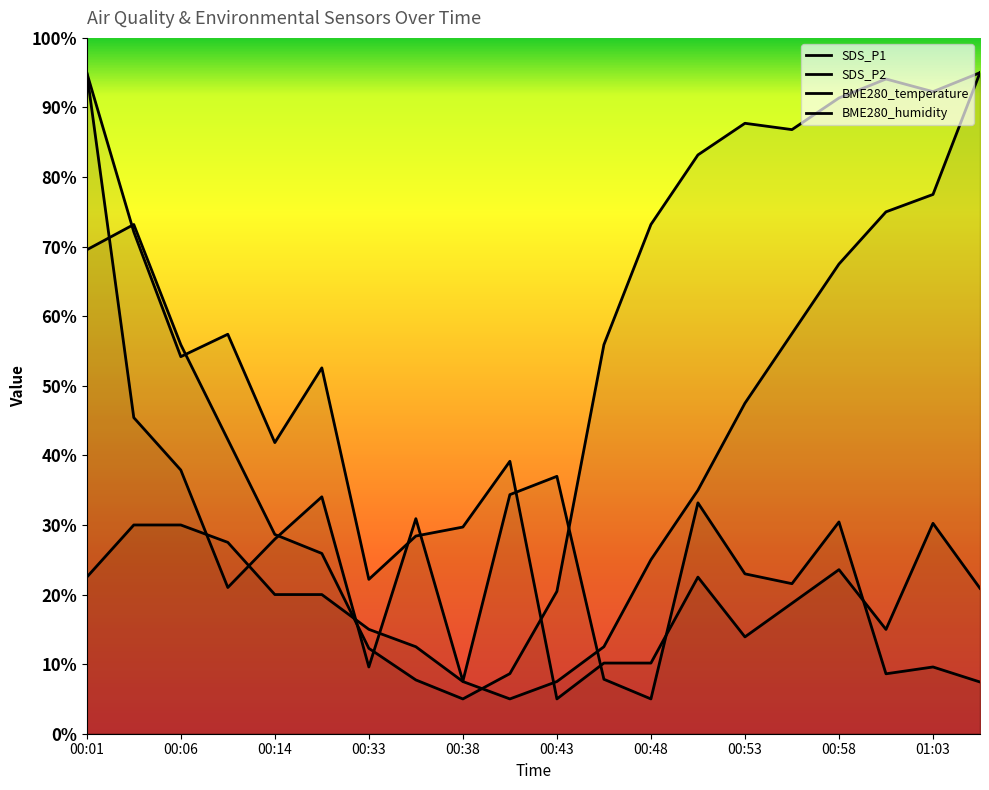

Reading left to right, what are all the values shown in this chart?

SDS_P1: 95.0	45.4	37.9	21.0	28.0	34.0	9.6	30.9	7.6	34.4	37.0	7.8	5.0	33.2	23.0	21.6	30.4	8.6	9.6	7.4
SDS_P2: 95.0	72.1	54.2	57.4	41.8	52.6	22.2	28.4	29.7	39.2	5.0	10.2	10.2	22.5	13.9	18.7	23.6	15.0	30.2	20.9
BME280_temperature: 22.5	30.0	30.0	27.5	20.0	20.0	15.0	12.5	7.5	5.0	7.5	12.5	25.0	35.0	47.5	57.5	67.5	75.0	77.5	95.0
BME280_humidity: 69.5	73.2	55.9	42.3	28.6	25.9	12.3	7.7	5.0	8.6	20.5	55.9	73.2	83.2	87.7	86.8	91.4	94.1	92.3	95.0